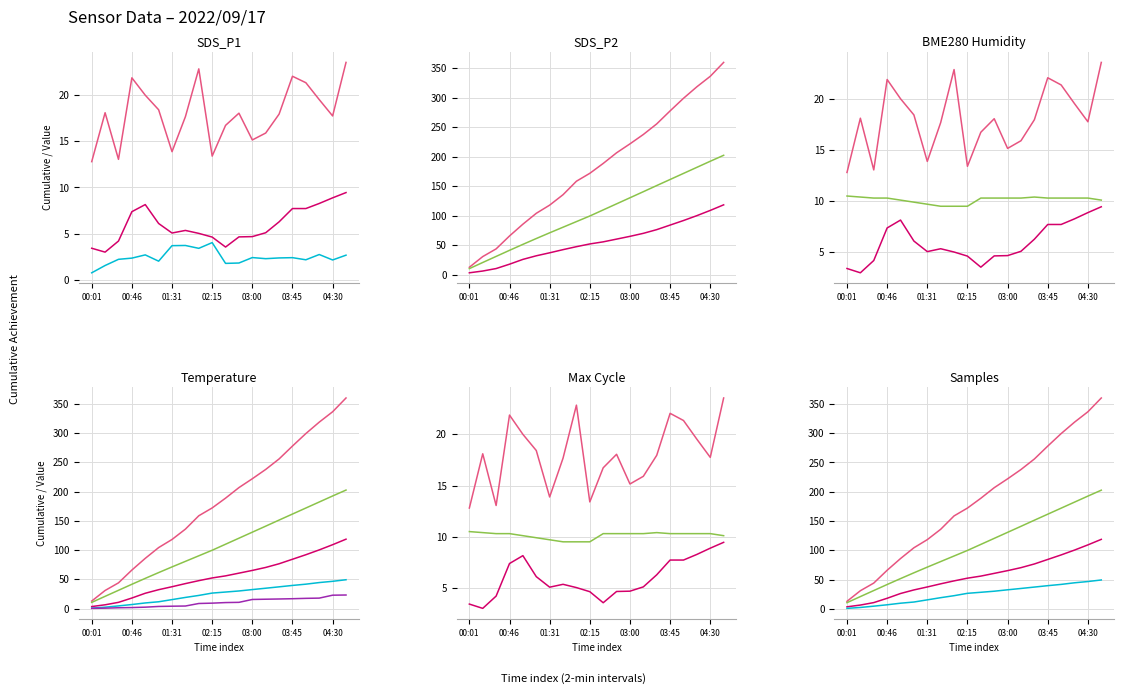

Reading left to right, what are all the values shown in this chart?

SDS_P1: 00:01=12.8	00:16=18.1	00:31=13.1	00:46=21.9	01:01=20.0	01:16=18.4	01:31=13.9	01:45=17.7	02:00=22.9	02:15=13.4	02:30=16.7	02:45=18.1	03:00=15.2	03:15=15.9	03:30=17.9	03:45=22.1	04:00=21.4	04:15=19.5	04:30=17.8	04:45=23.6
SDS_P2: 00:01=3.4	00:16=3.0	00:31=4.2	00:46=7.4	01:01=8.2	01:16=6.1	01:31=5.1	01:45=5.3	02:00=5.0	02:15=4.6	02:30=3.5	02:45=4.7	03:00=4.7	03:15=5.1	03:30=6.3	03:45=7.7	04:00=7.7	04:15=8.3	04:30=8.9	04:45=9.4
BME280_humidity: 00:01=0.8	00:16=1.5	00:31=2.2	00:46=2.3	01:01=2.7	01:16=2.0	01:31=3.7	01:45=3.7	02:00=3.4	02:15=4.0	02:30=1.8	02:45=1.8	03:00=2.4	03:15=2.3	03:30=2.4	03:45=2.4	04:00=2.2	04:15=2.7	04:30=2.2	04:45=2.7
Temp: 00:01=10.5	00:16=10.4	00:31=10.3	00:46=10.3	01:01=10.1	01:16=9.9	01:31=9.7	01:45=9.5	02:00=9.5	02:15=9.5	02:30=10.3	02:45=10.3	03:00=10.3	03:15=10.3	03:30=10.4	03:45=10.3	04:00=10.3	04:15=10.3	04:30=10.3	04:45=10.1